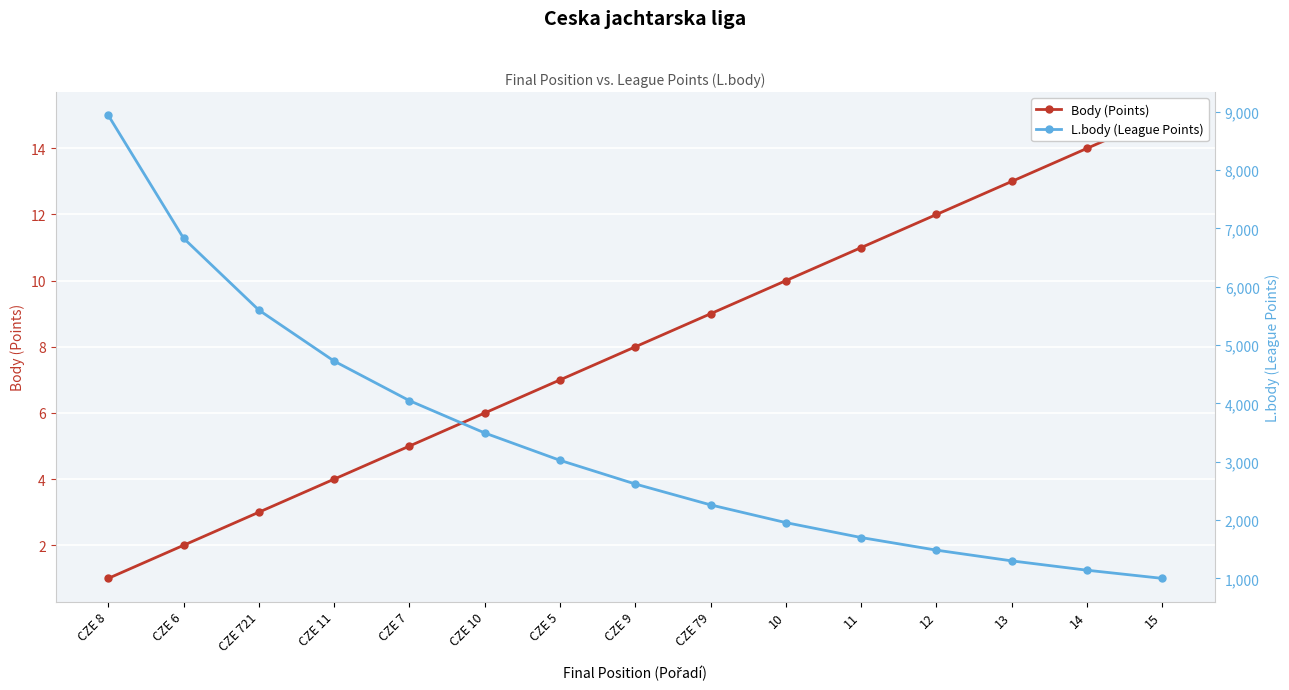

Rank the series by their maximum value, from highest to lowest.

L.body (League Points), Body (Points)